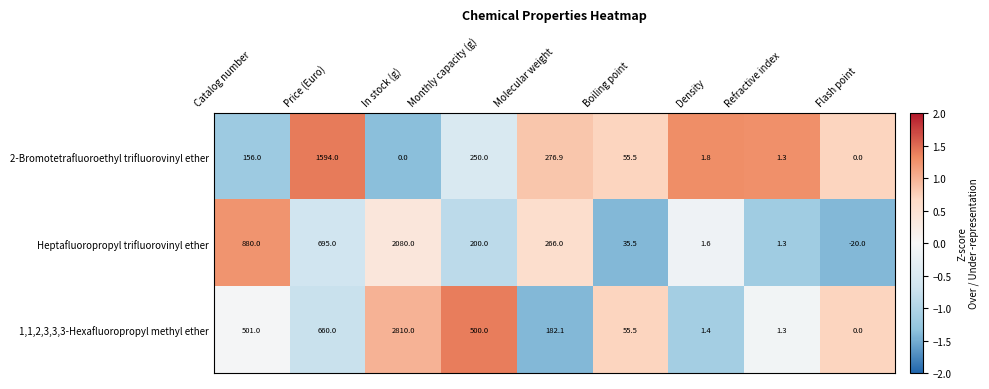

Reading left to right, transcribe all the data shown in this chart.

2-Bromotetrafluoroethyl trifluorovinyl ether: 156.0	1594.0	0.0	250.0	276.9	55.5	1.8	1.3	0.0
Heptafluoropropyl trifluorovinyl ether: 880.0	695.0	2080.0	200.0	266.0	35.5	1.6	1.3	-20.0
1,1,2,3,3,3-Hexafluoropropyl methyl ether: 501.0	660.0	2810.0	500.0	182.1	55.5	1.4	1.3	0.0